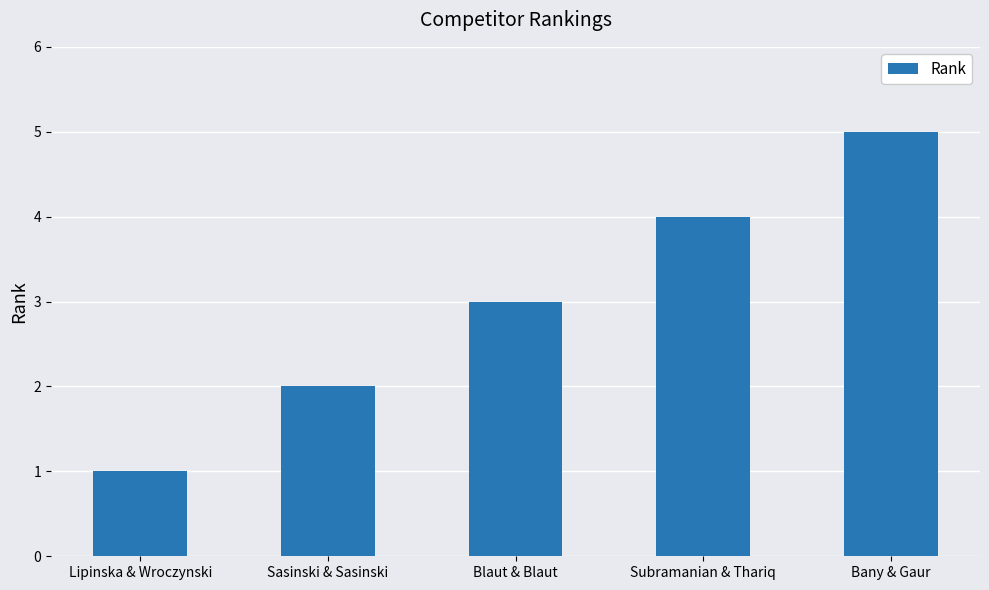

How many bars are there in total?

5